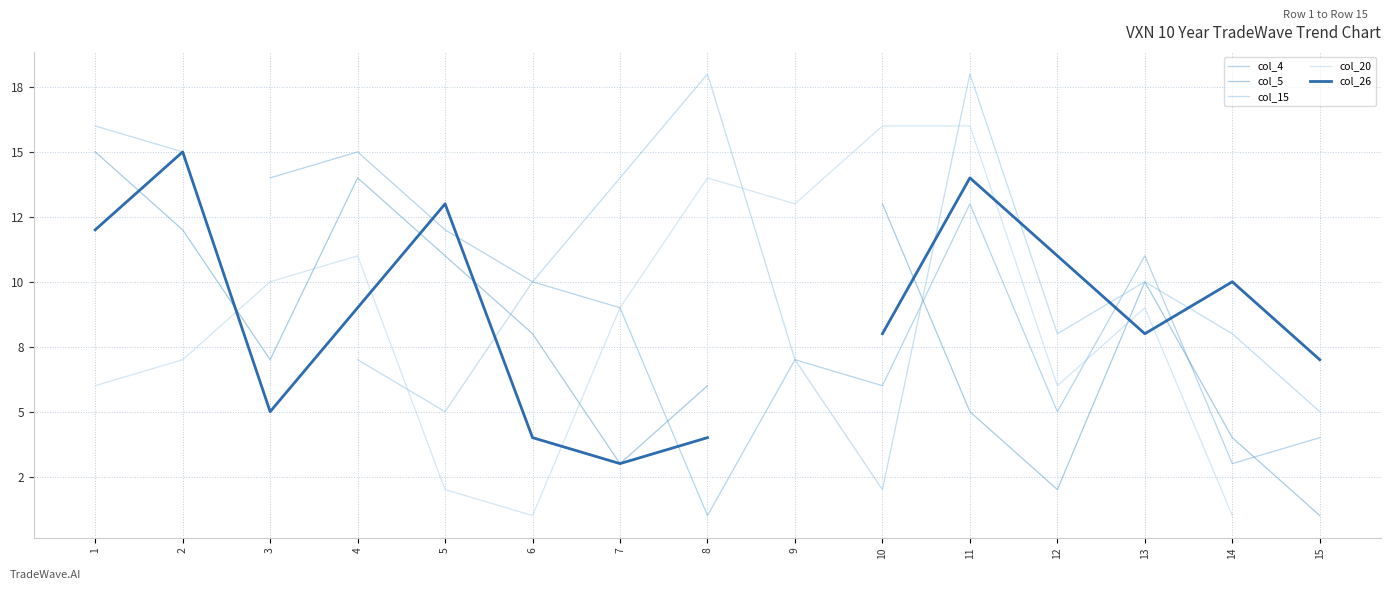

How many interior local valleys does the col_20 series have?

3